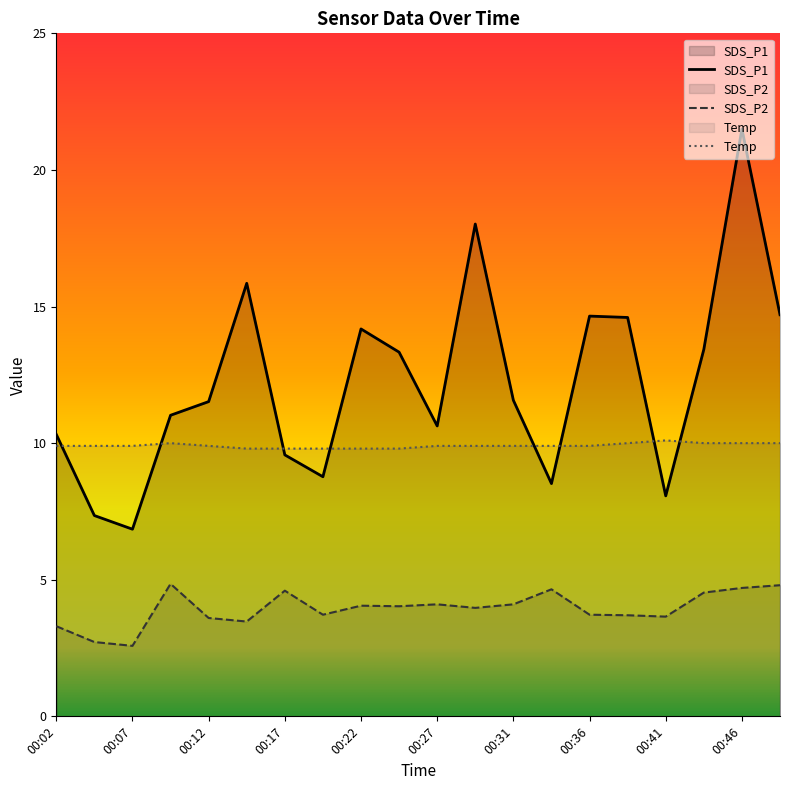

How many intersections are there between Temp and SDS_P1?

8